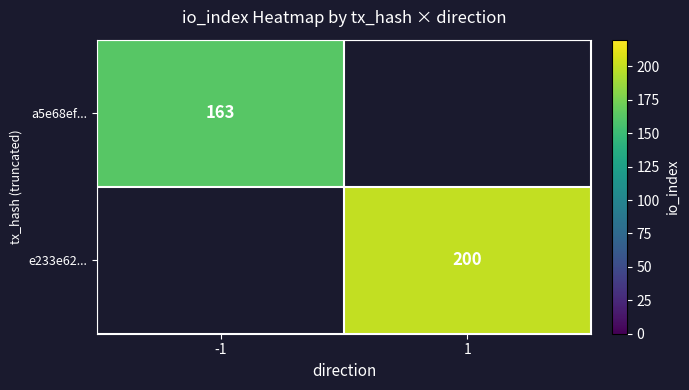

Is the value of e233e62... at 1 greater than the value of a5e68ef... at -1?

Yes